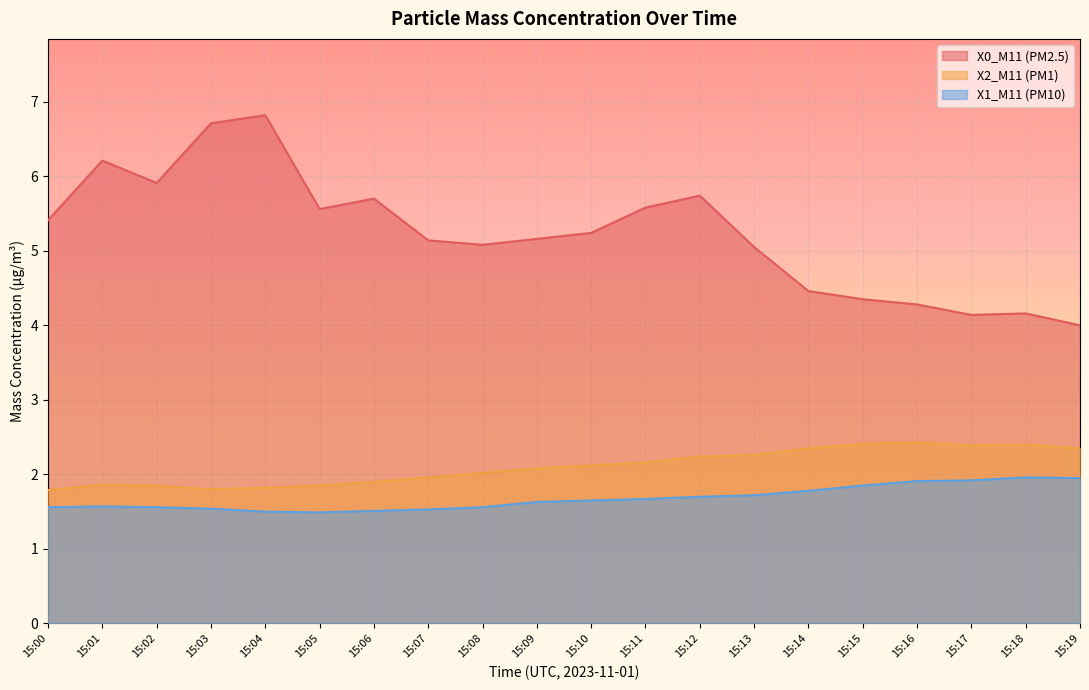

Rank the categories by X0_M11 (PM2.5) value from lowest to highest.

15:19, 15:17, 15:18, 15:16, 15:15, 15:14, 15:13, 15:08, 15:07, 15:09, 15:10, 15:00, 15:05, 15:11, 15:06, 15:12, 15:02, 15:01, 15:03, 15:04